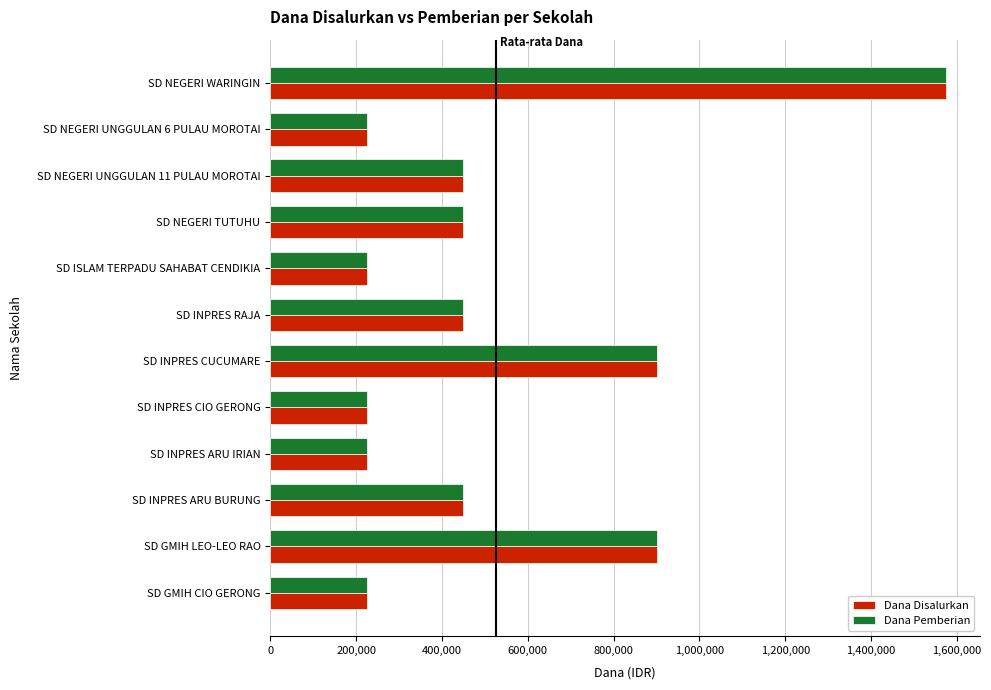

At how many categories does at least one series exceed 260409?

7